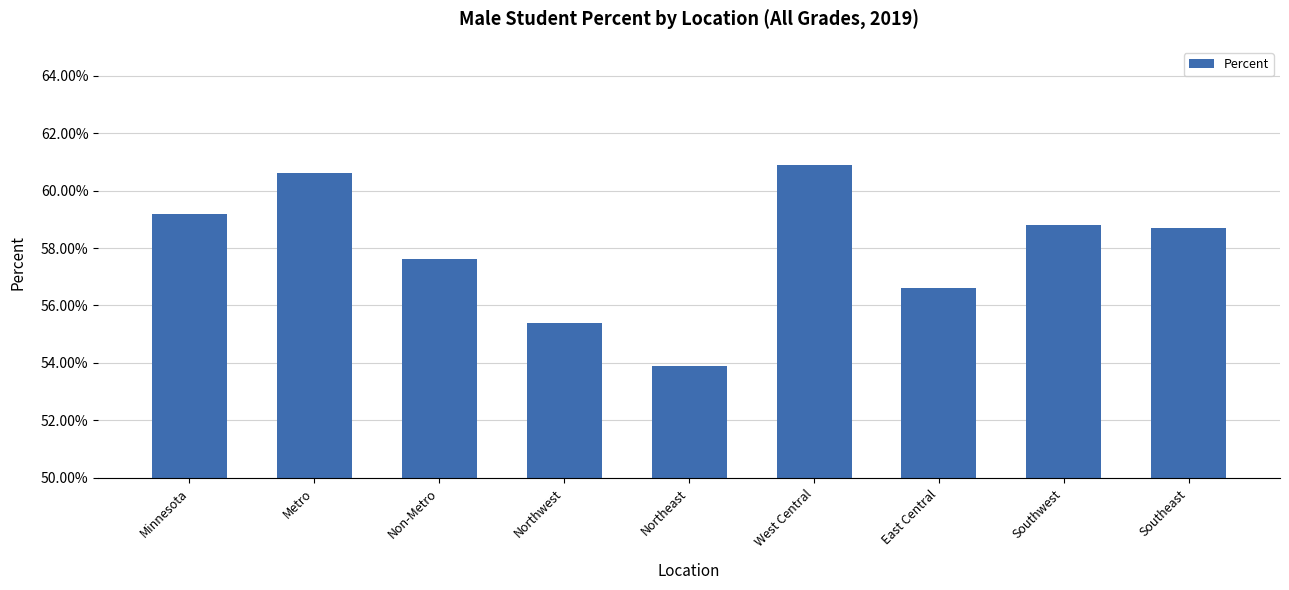

How many values are between 0 and 1?

9